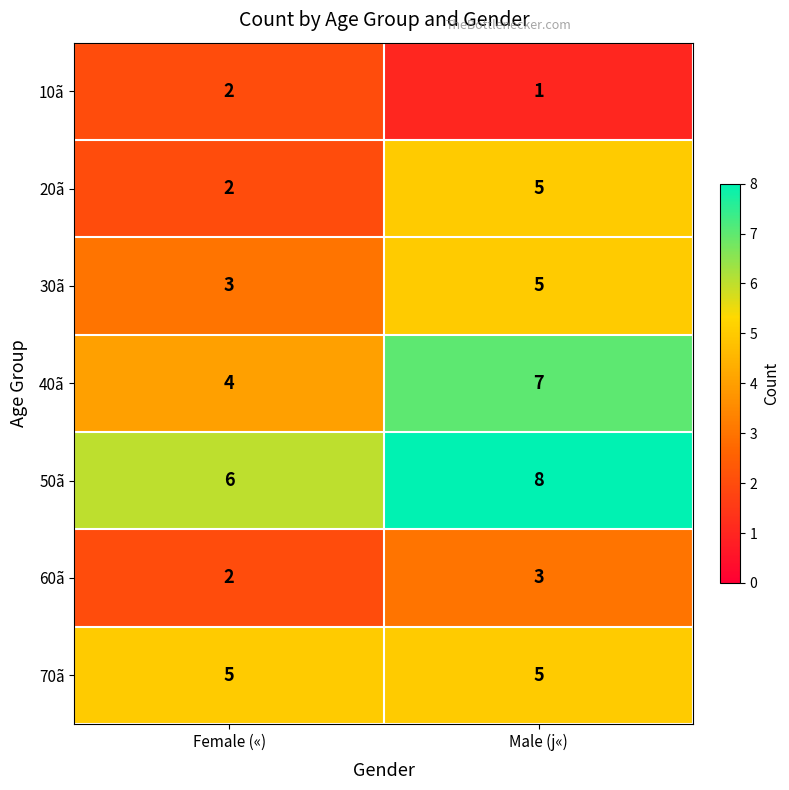

Rank the categories by 20ã value from lowest to highest.

Female («), Male (j«)